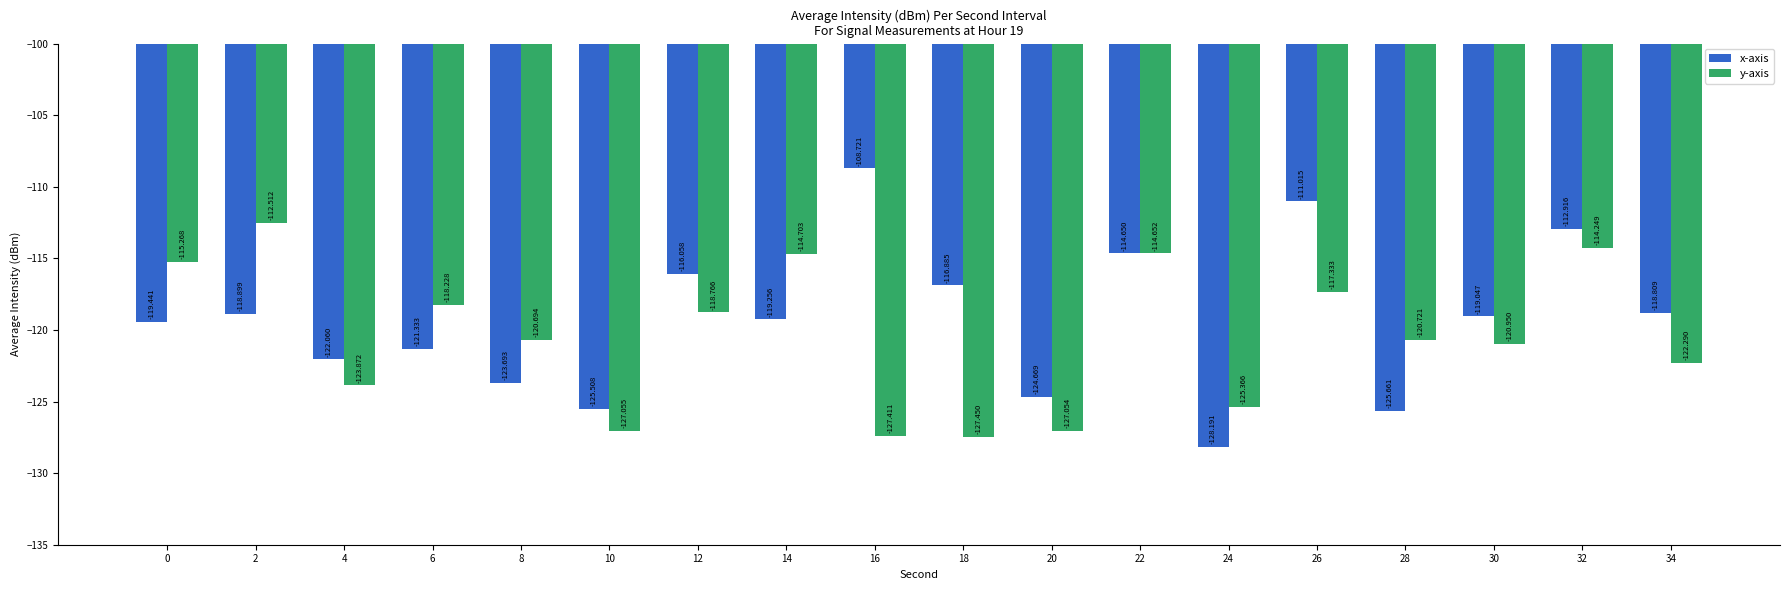

What is the difference between the highest and lowest values at 34?

3.5